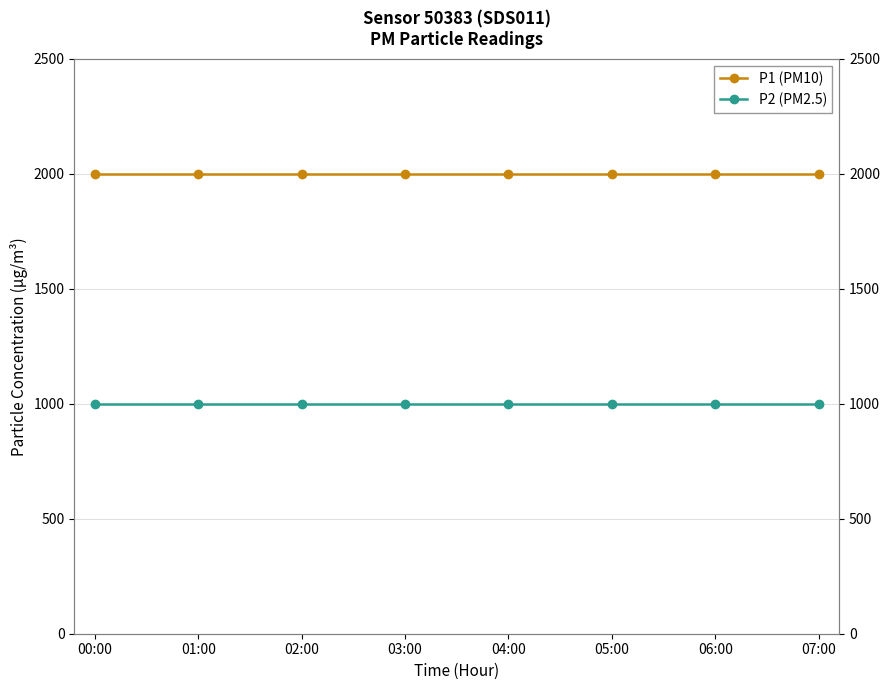

Reading right to left, extract all data points from this chart.

P1 (PM10): 1999.9	1999.9	1999.9	1999.9	1999.9	1999.9	1999.9	1999.9
P2 (PM2.5): 999.9	999.9	999.9	999.9	999.9	999.9	999.9	999.9